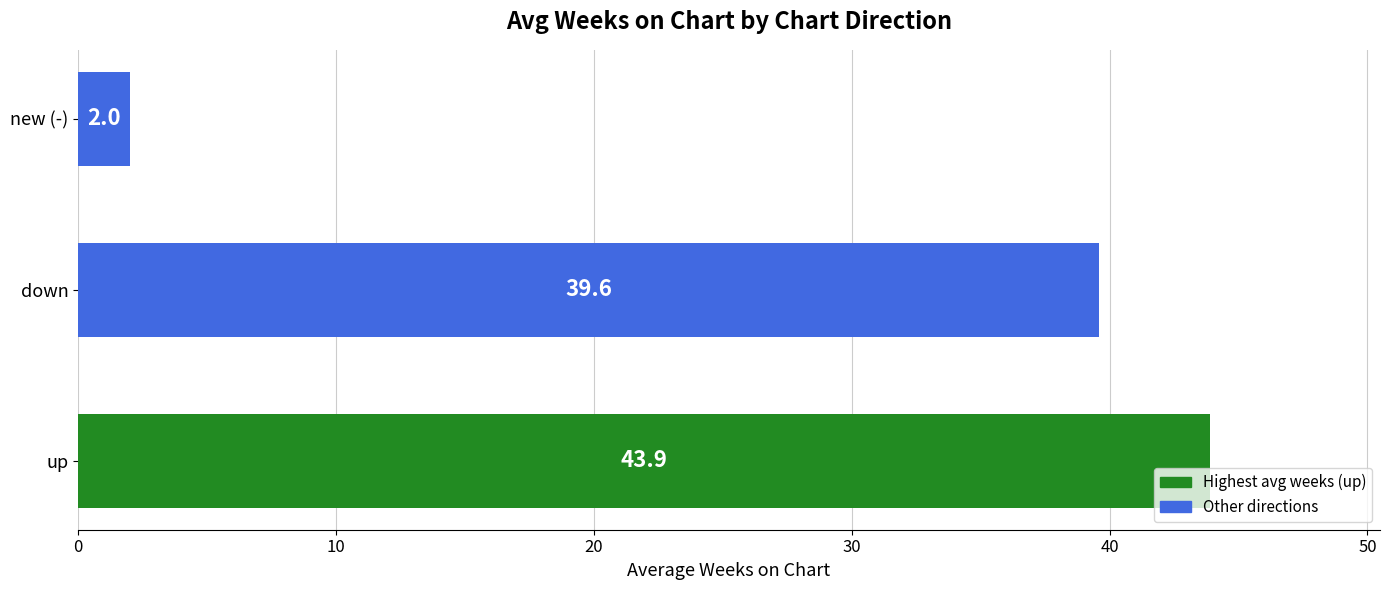

What is the average value?

28.5